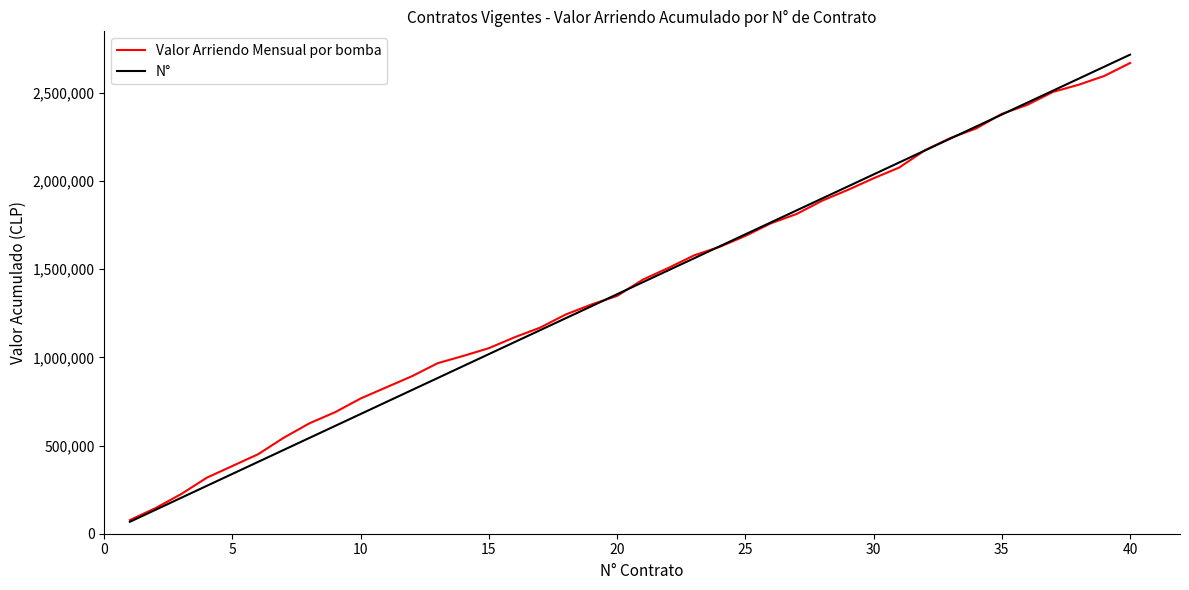

What is the maximum value for N°?

2716000.0